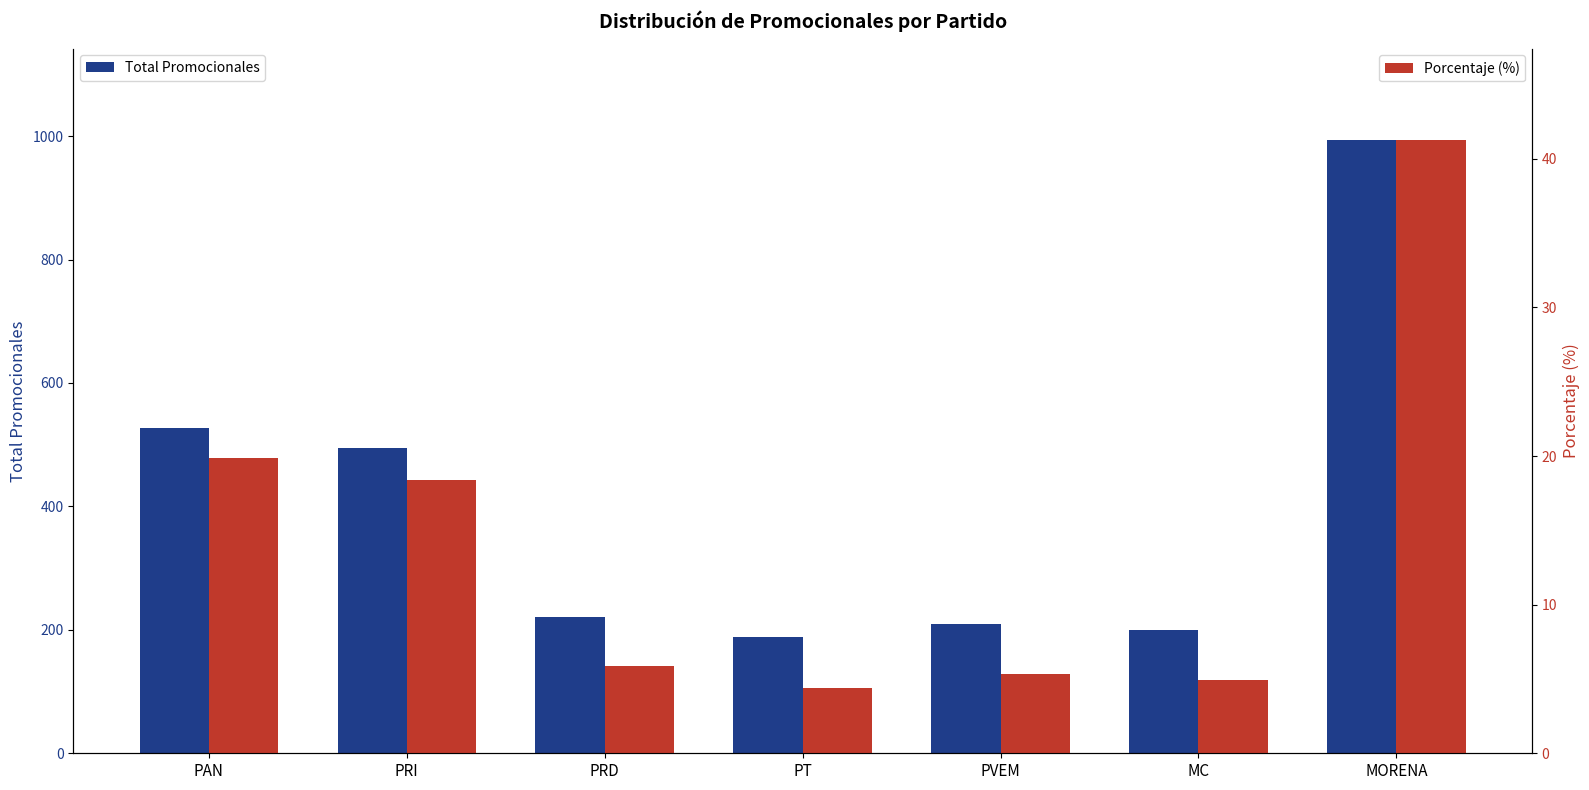

Rank the series by their average value, from lowest to highest.

Porcentaje (%), Total Promocionales